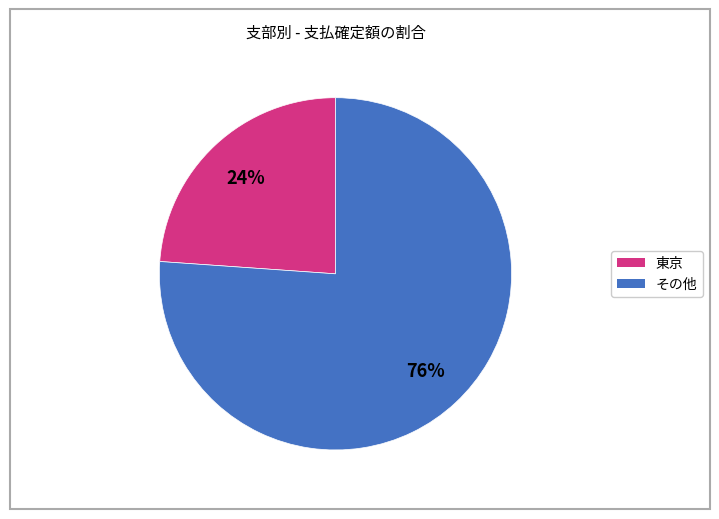

To the nearest percent, what is the difference between the largest and smallest slice percentages?

52%